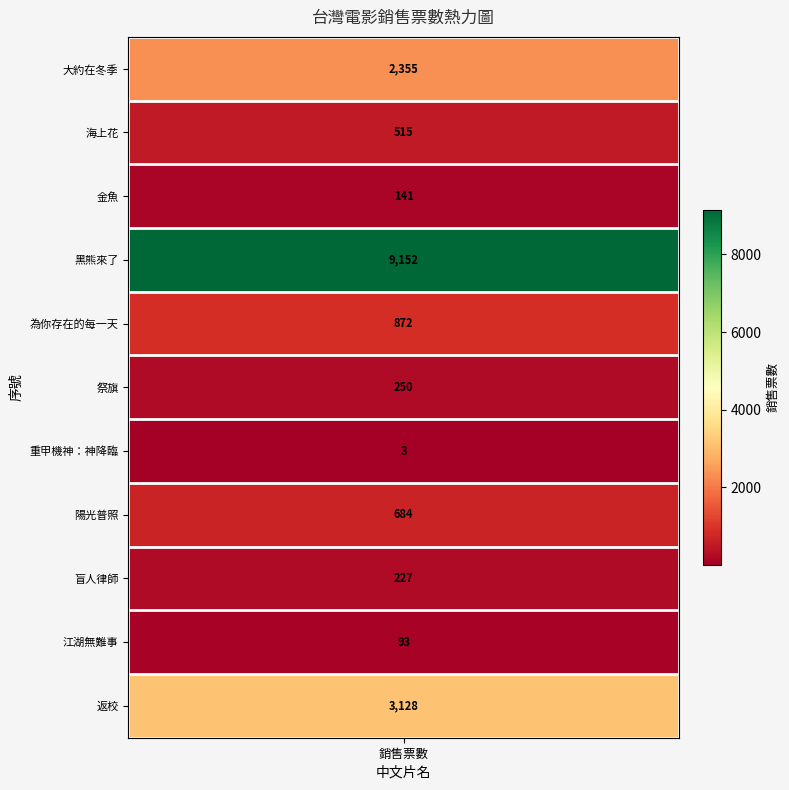

Reading right to left, transcribe all the data shown in this chart.

3128	93	227	684	3	250	872	9152	141	515	2355